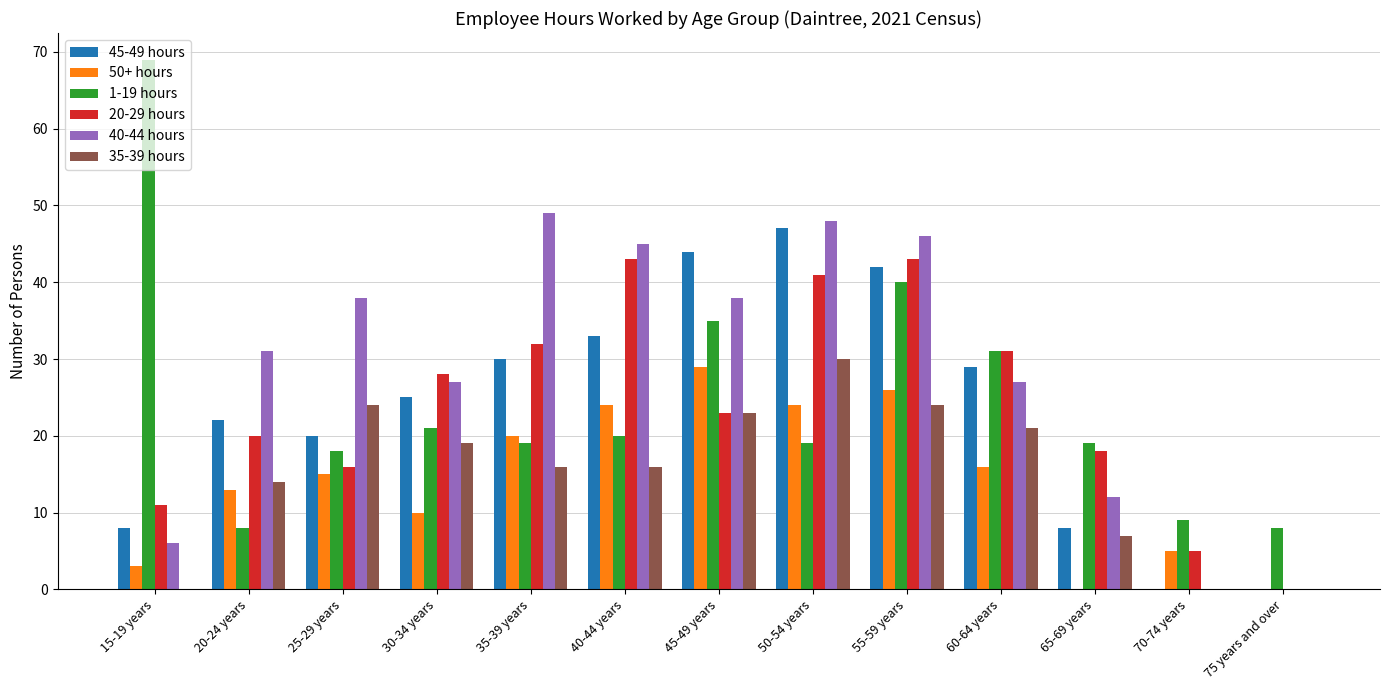

Count the number of data series in this chart.

6